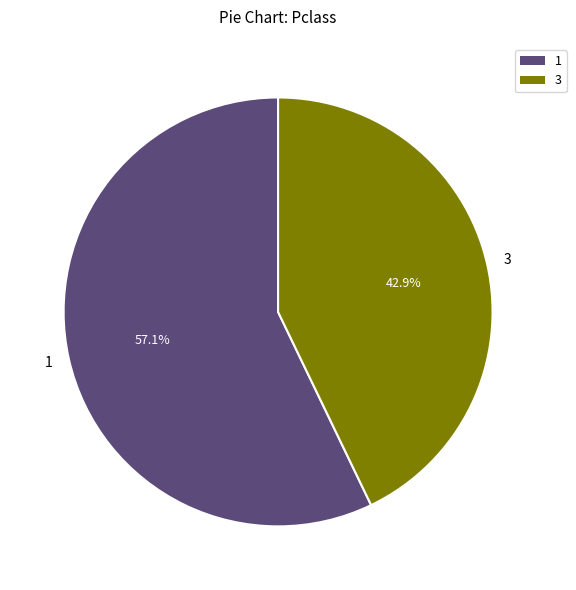

What is the ratio of the value at 1 to the value at 3?

1.3